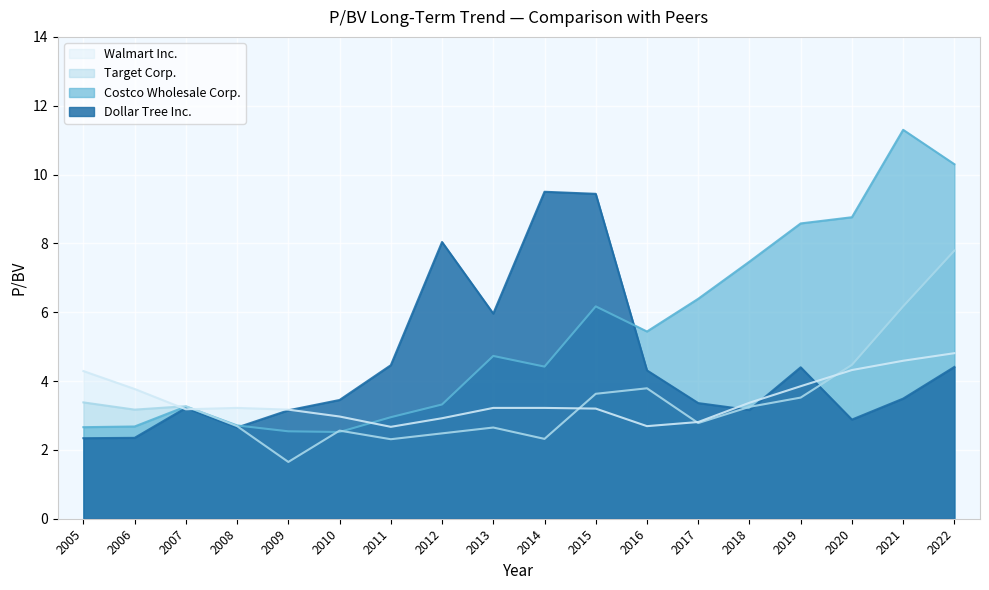

What is the difference between the highest and lowest values at 2017?

3.6